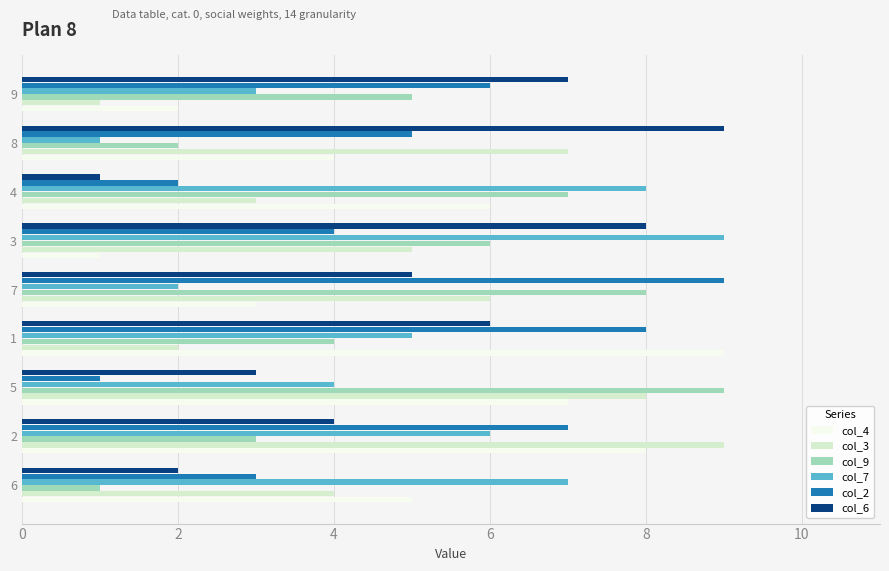

True or false: col_7 has a value of 1 at 9.

False